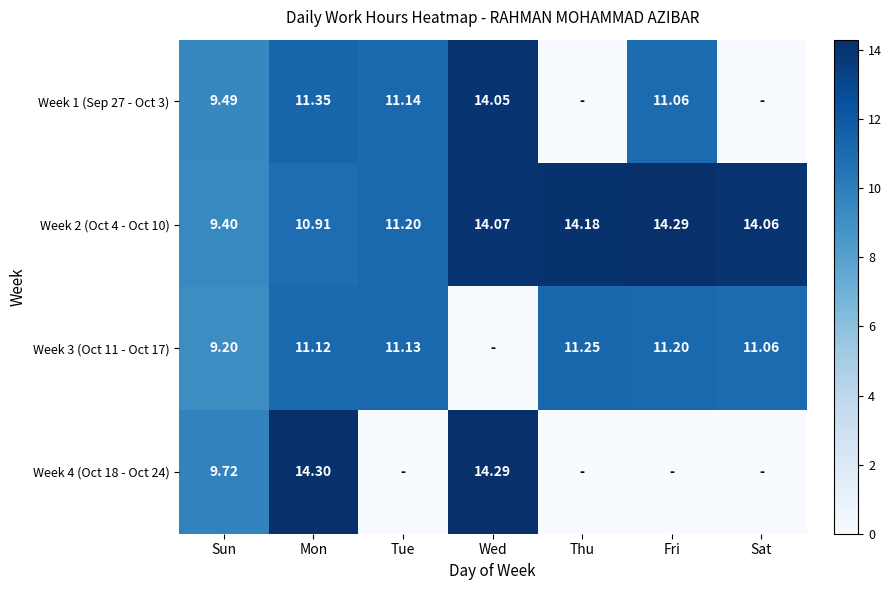

Rank the categories by Week 2 (Oct 4 - Oct 10) value from highest to lowest.

Fri, Thu, Wed, Sat, Tue, Mon, Sun